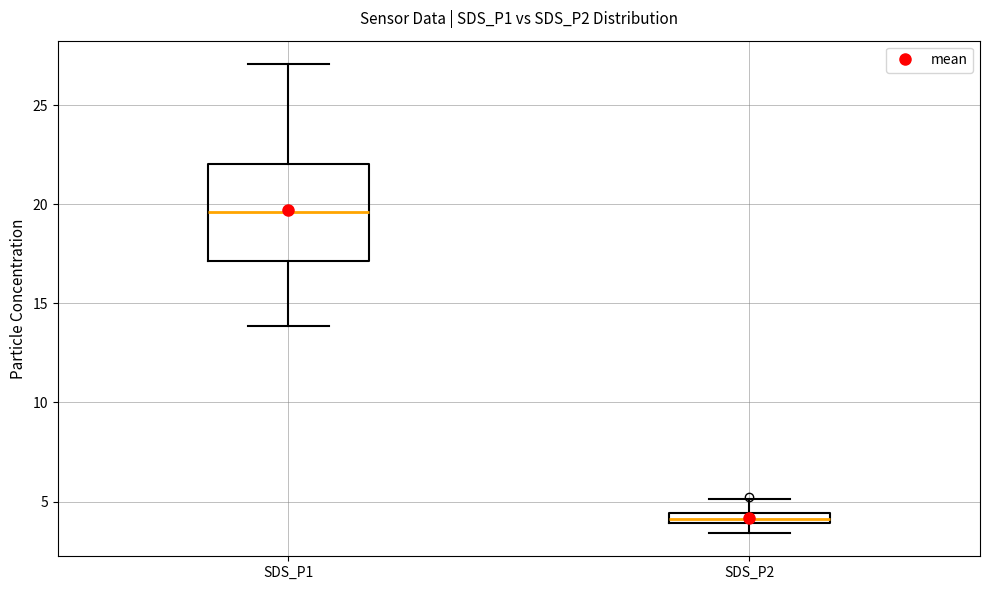

Which box has the lowest median line?

SDS_P2